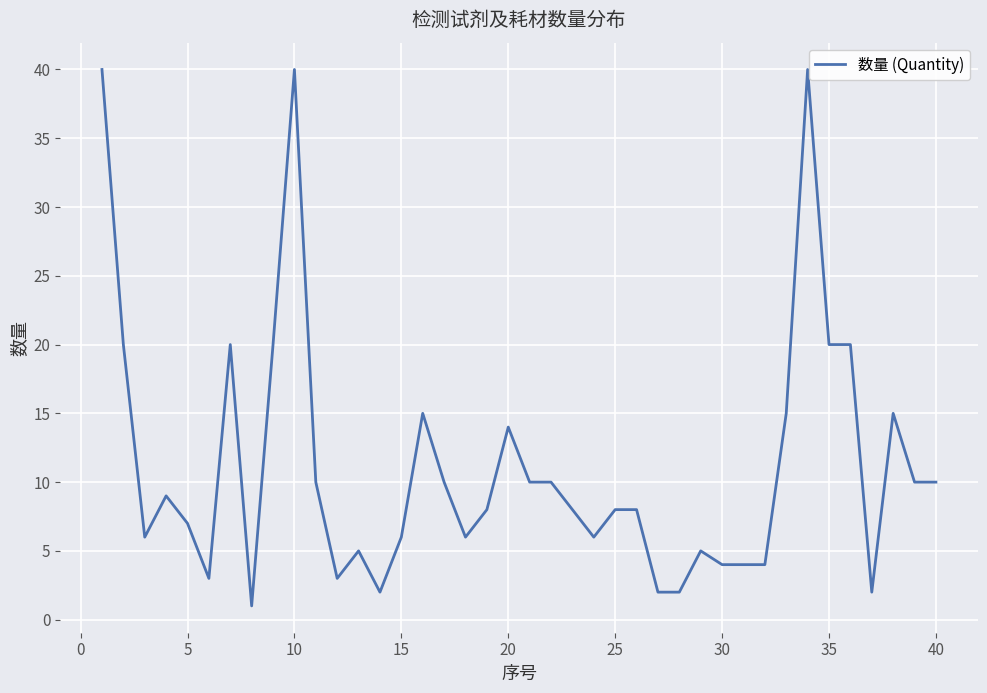

What is the maximum value shown in the chart?

40